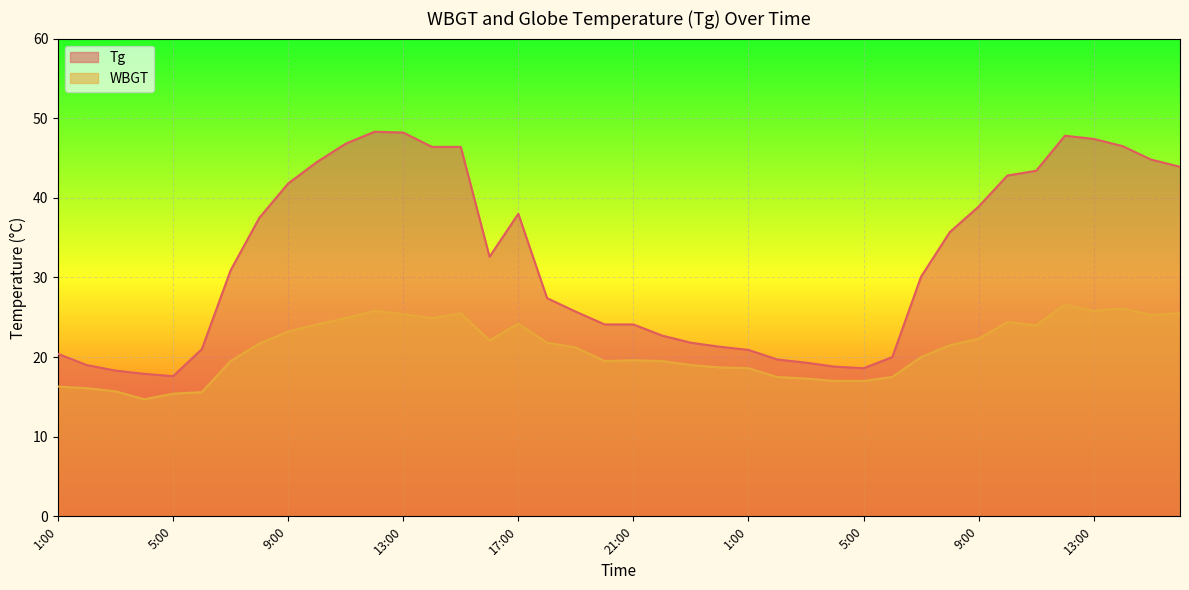

Is it true that Tg equals 46.8 at 11:00?

True